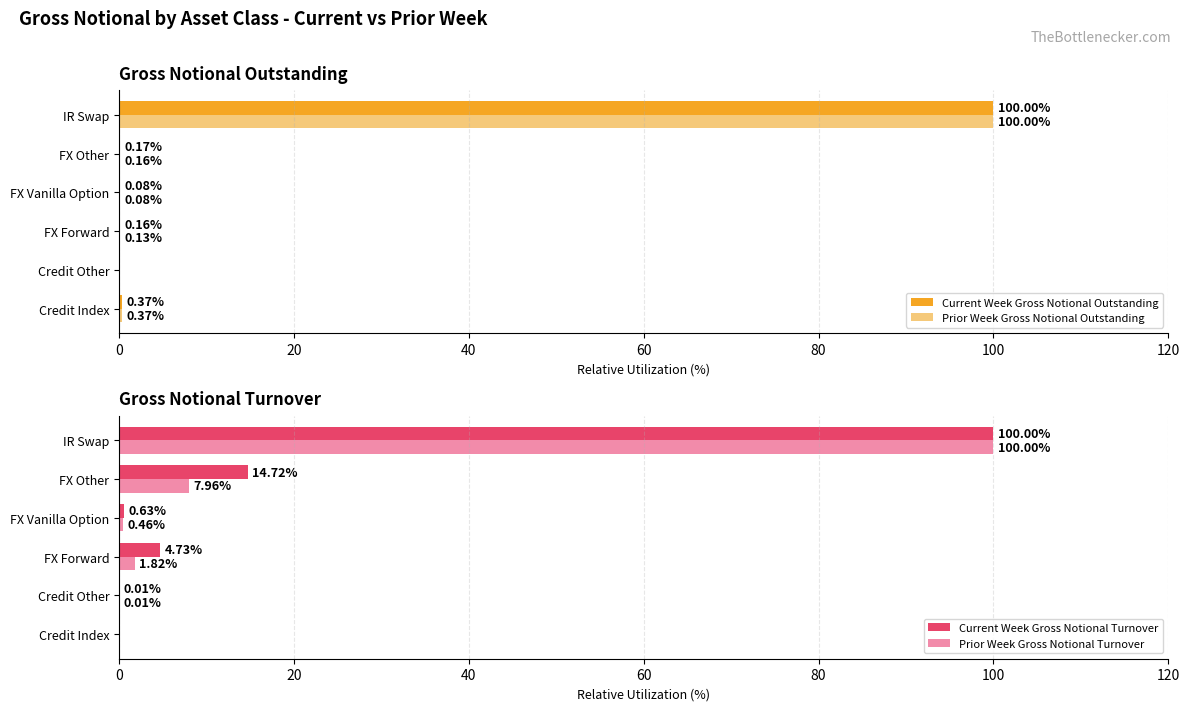

Which category has the highest value in the Current Week Gross Notional Outstanding series?

IR Swap